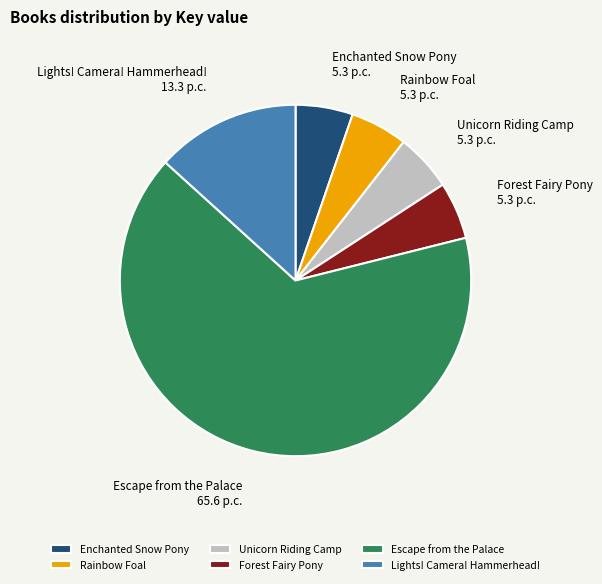

Count the number of slices in the pie.

6